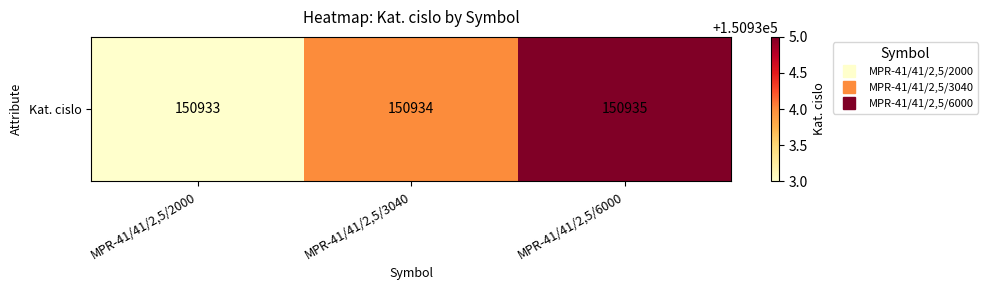

Is it true that the value at MPR-41/41/2,5/2000 is 214534?

False